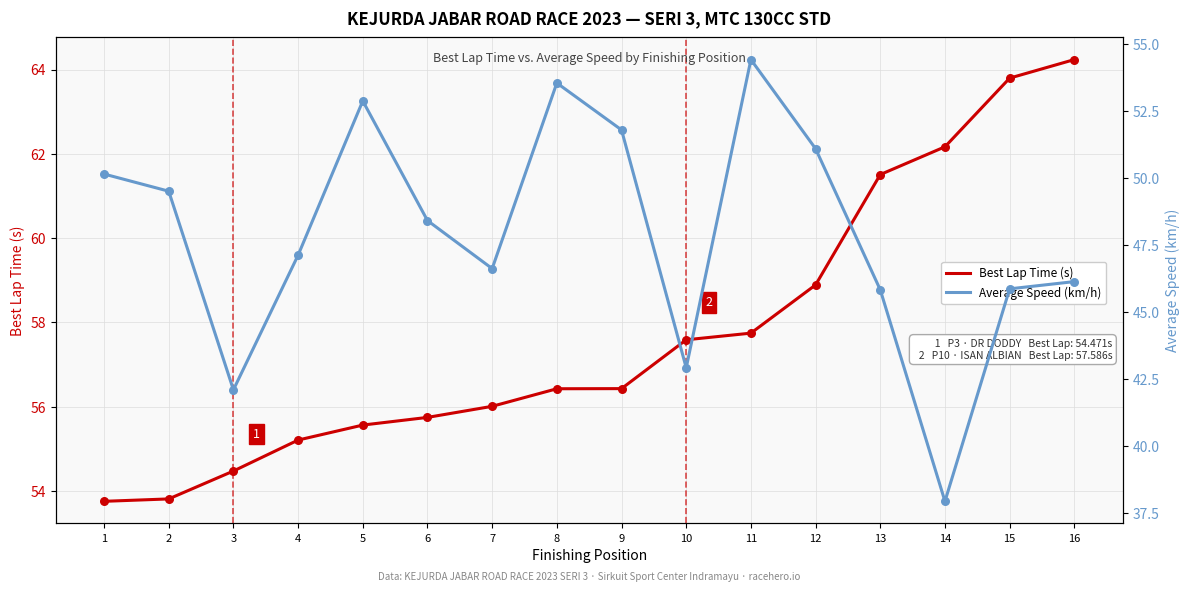

What are all the series names shown in the legend?

Best Lap Time (s), Average Speed (km/h)